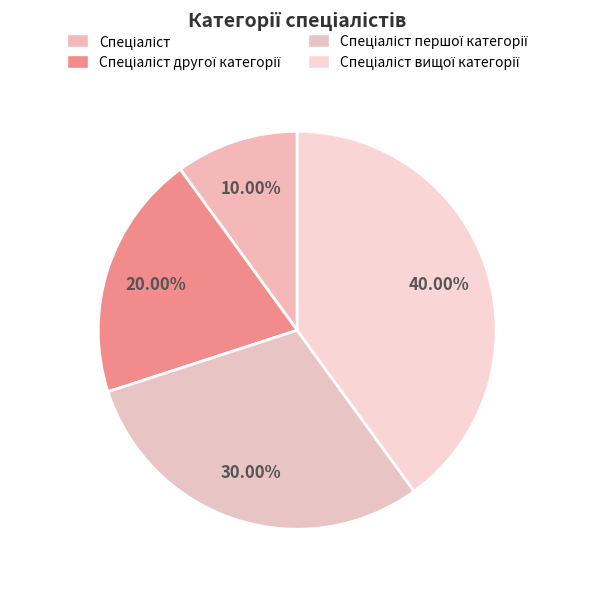

Combined, do Спеціаліст вищої категорії and Спеціаліст account for over 50%?

No